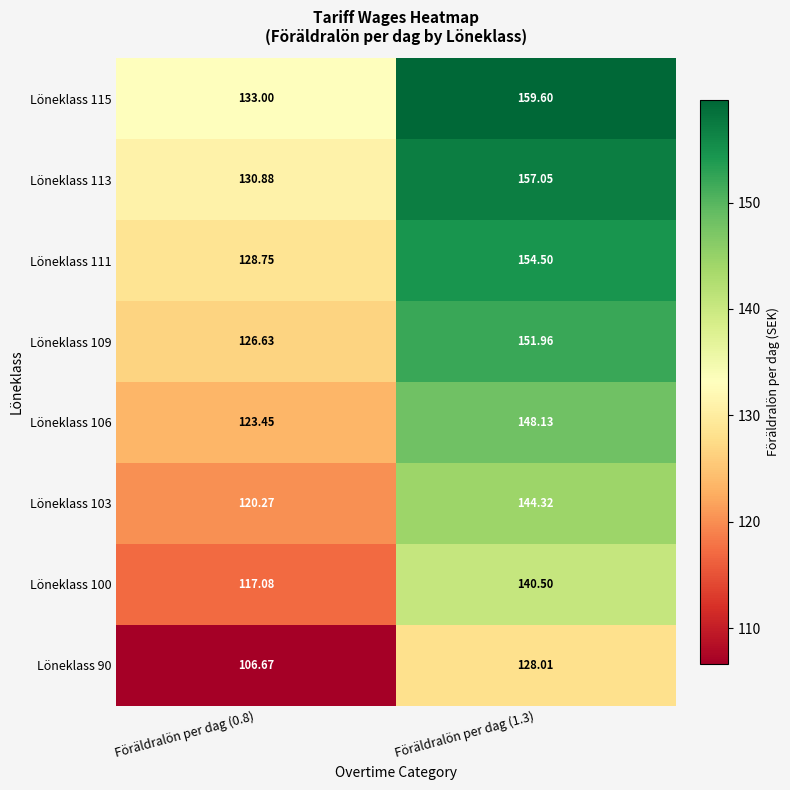

Count the number of data series in this chart.

8